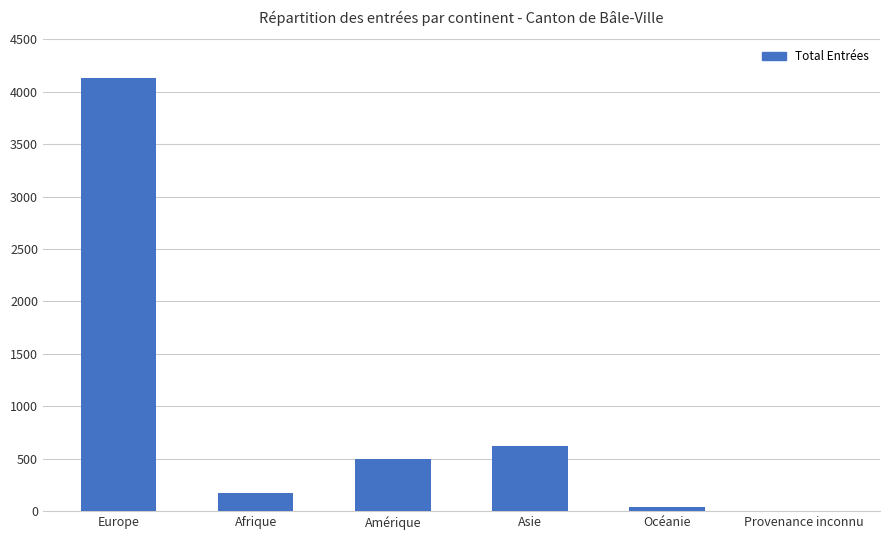

The chart shows a value of 362 at Asie. True or false?

False